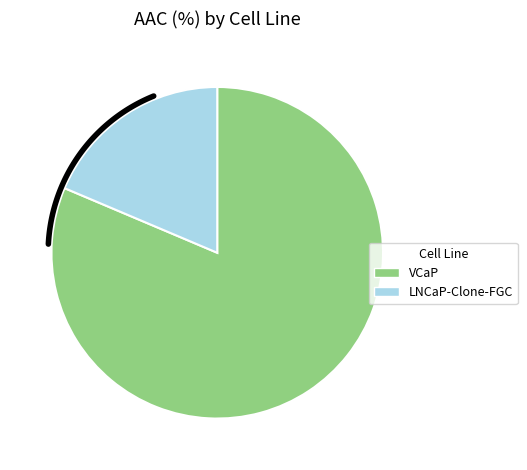

How many slices are in this pie chart?

2